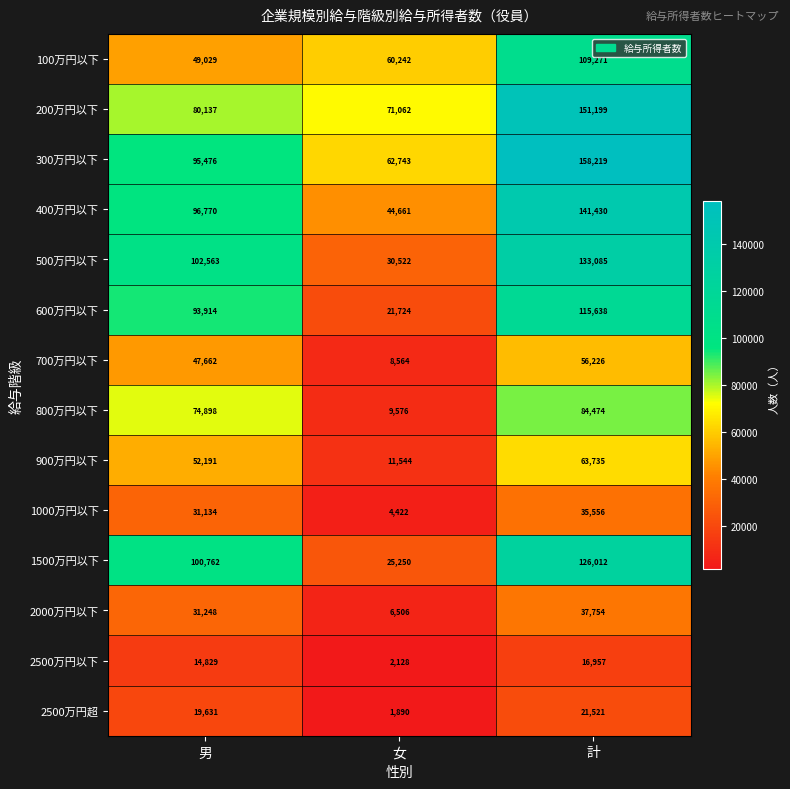

What is the total value across all series at 男?

890244